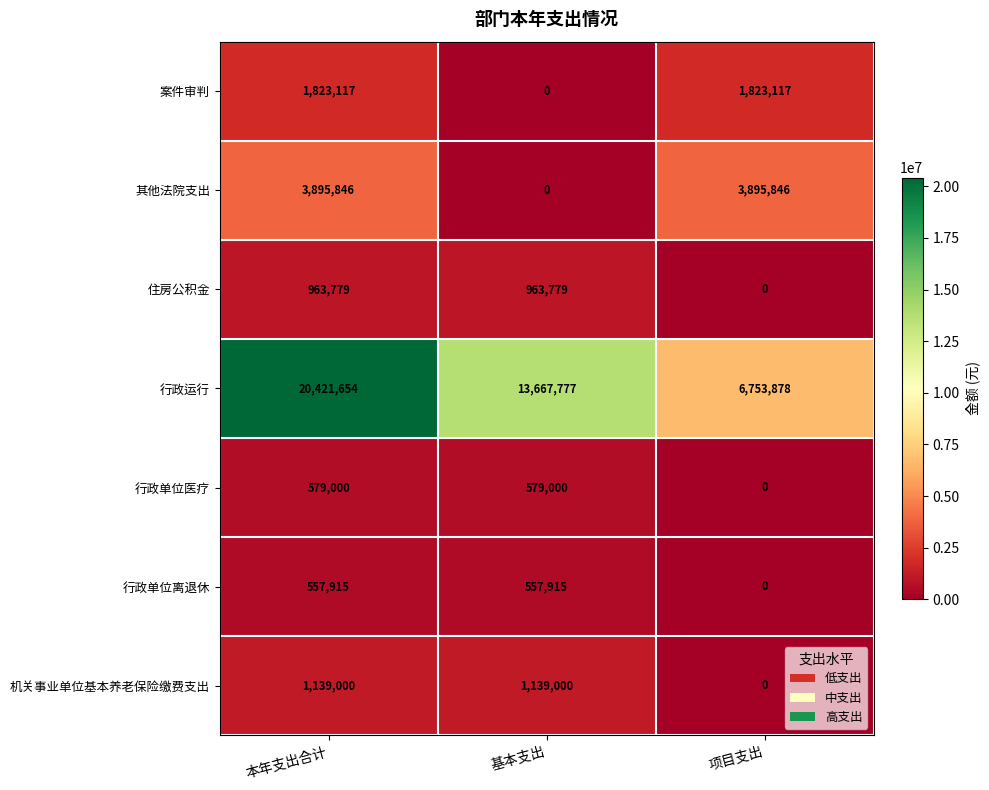

At which category is the sum across all series the highest?

本年支出合计